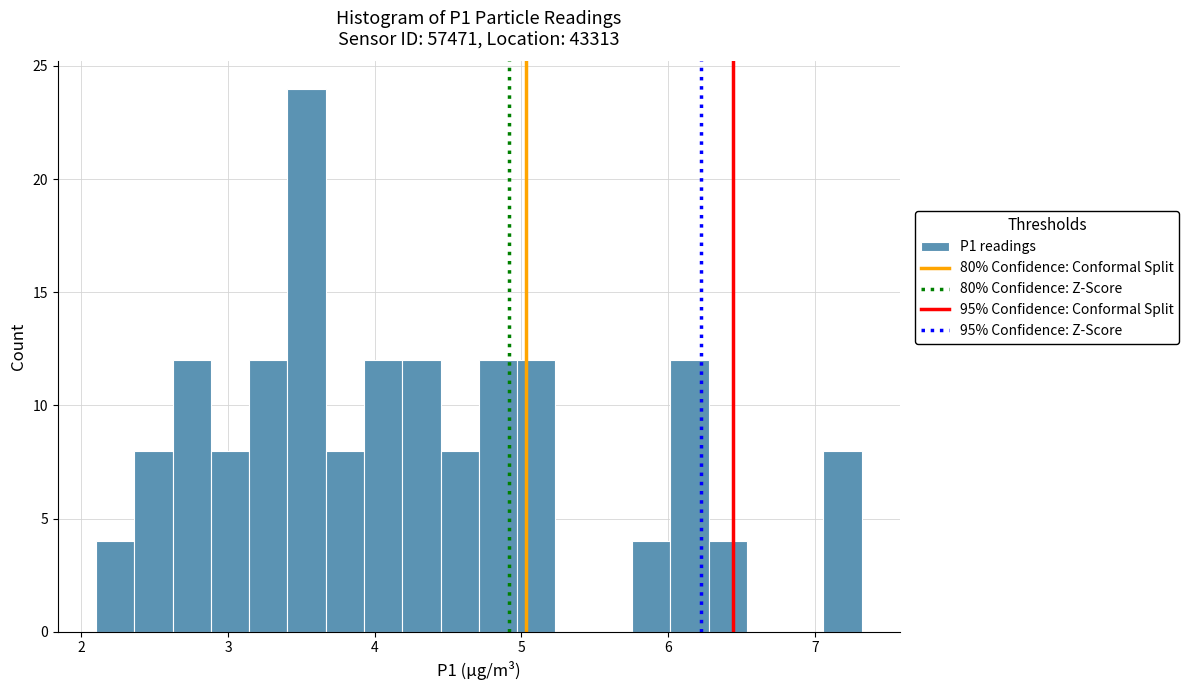

Around what value on the x-axis is the tallest bar? Give the approximate position of its centre, as read against the axis.

3.5